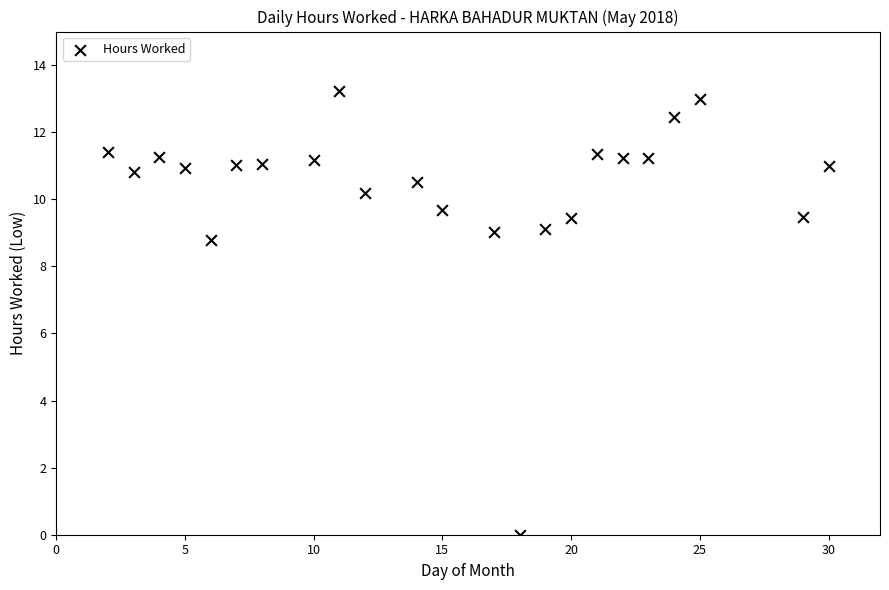

What Y value in the scatter plot is closest to 6?

8.8